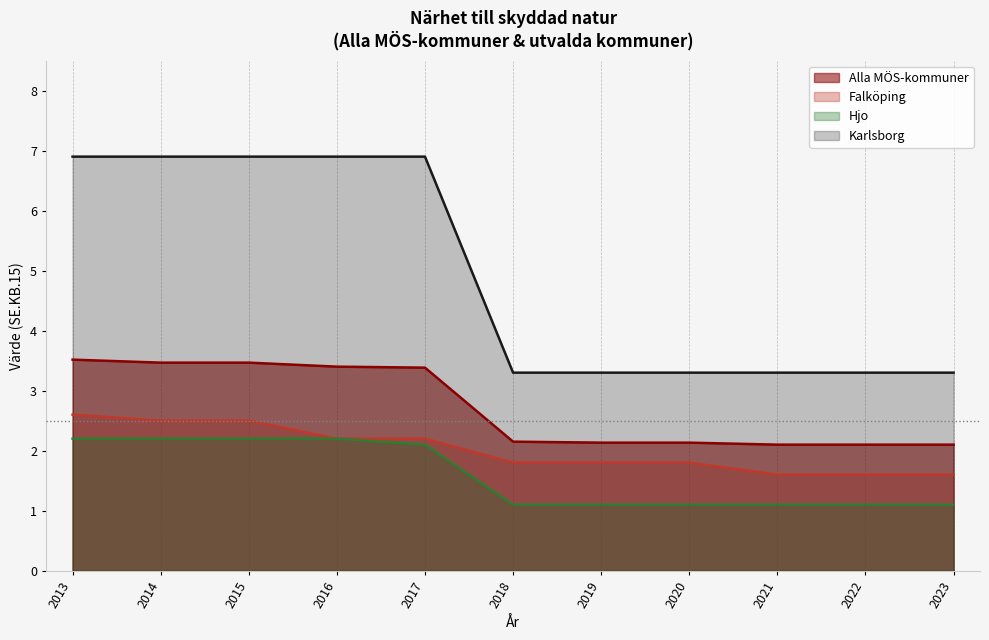

List the labels in order of Hjo value, smallest first.

2018, 2019, 2020, 2021, 2022, 2023, 2017, 2013, 2014, 2015, 2016